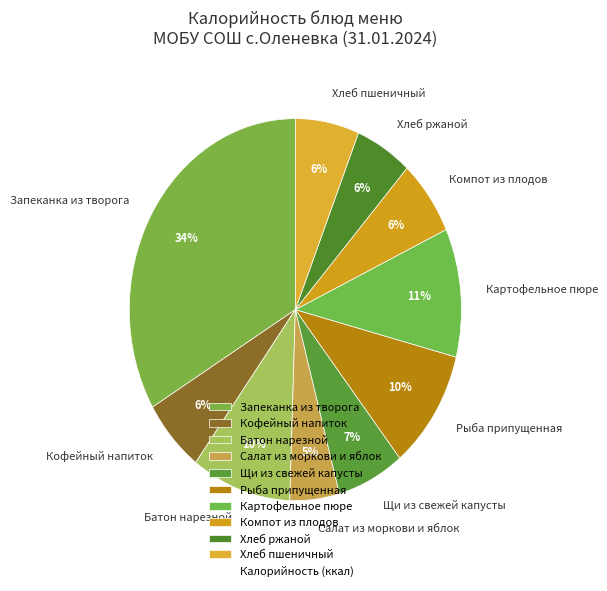

Is there a majority slice in this chart?

No